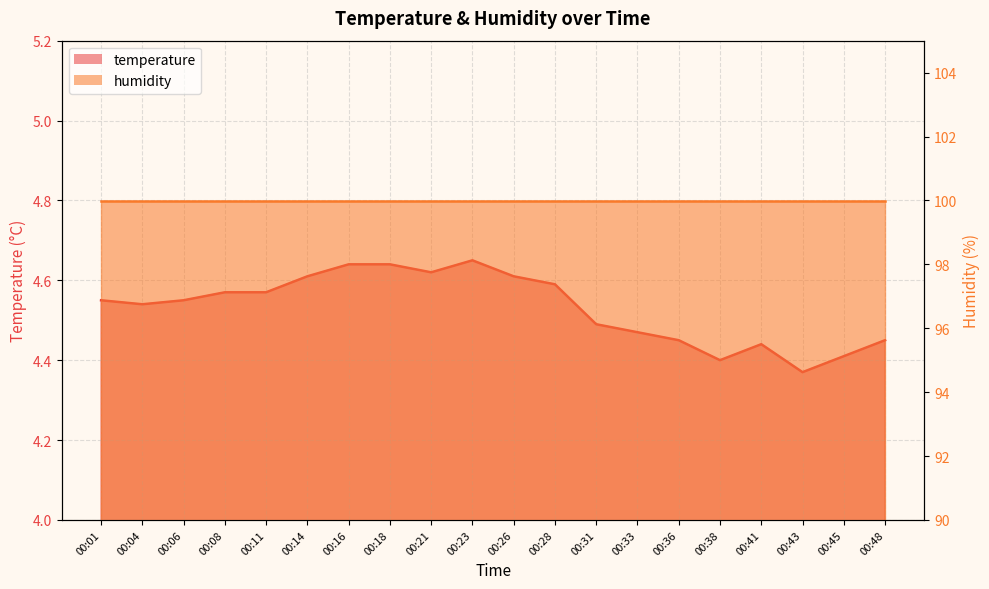

The chart shows a value of 4.5 at 00:31. True or false?

True